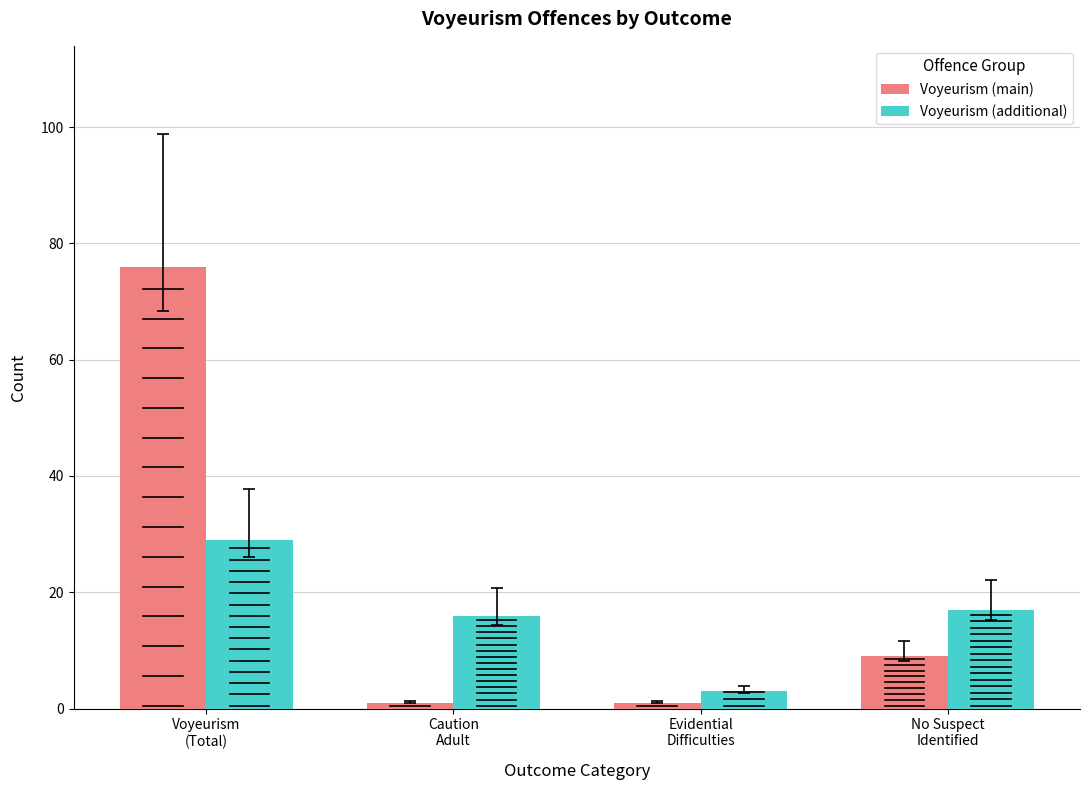

Is the value of Voyeurism (additional) at Evidential
Difficulties greater than the value of Voyeurism (main) at No Suspect
Identified?

No